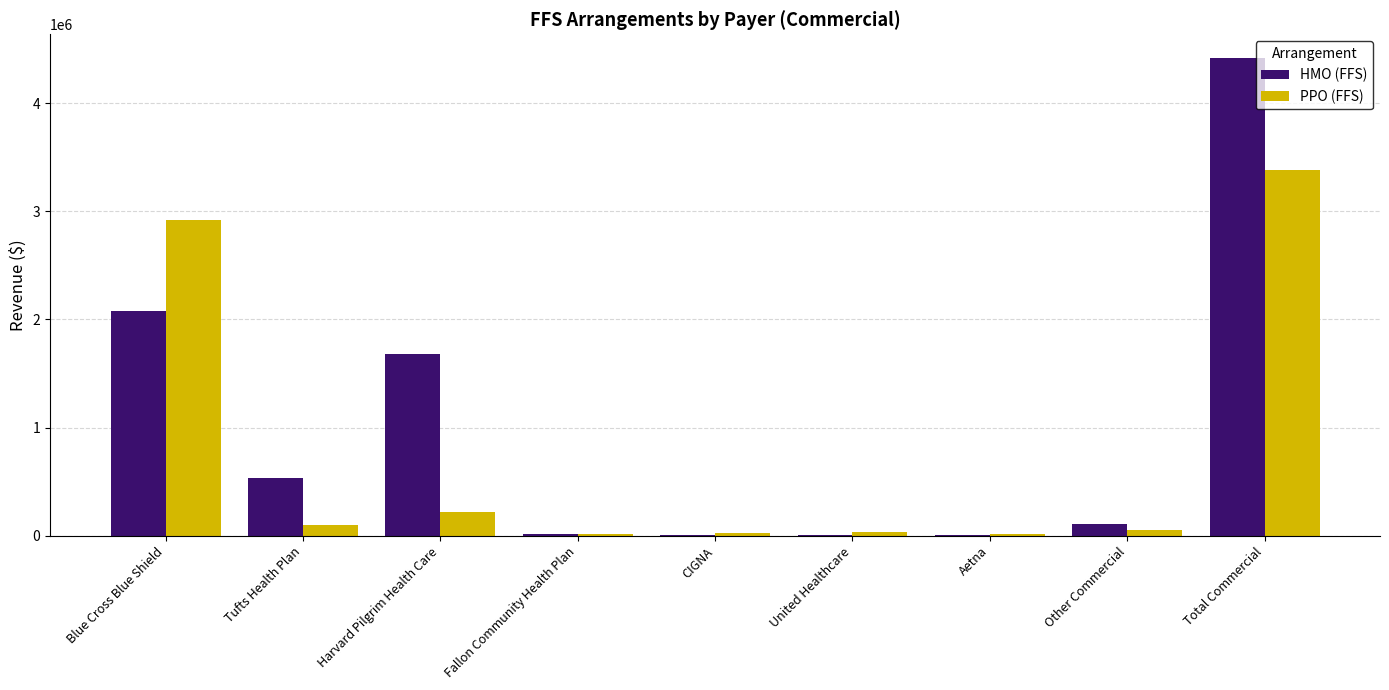

Is the value of HMO (FFS) at Total Commercial greater than the value of PPO (FFS) at Harvard Pilgrim Health Care?

Yes